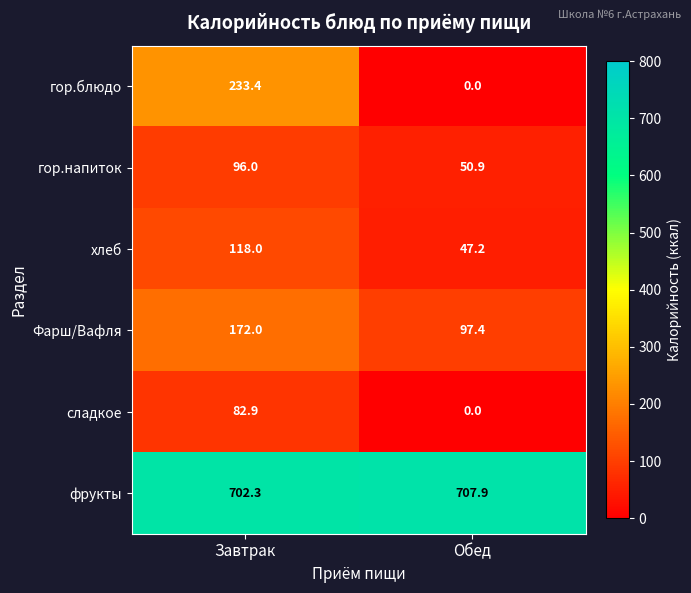

What is the spread (max minus min) of values at Завтрак?

619.4